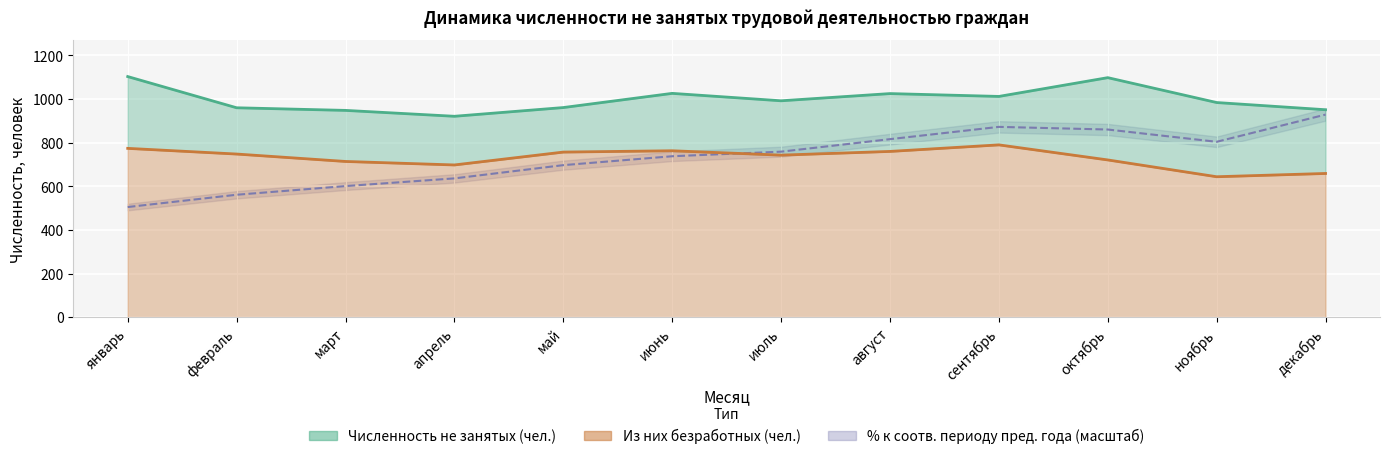

What position from the left is июнь?

6